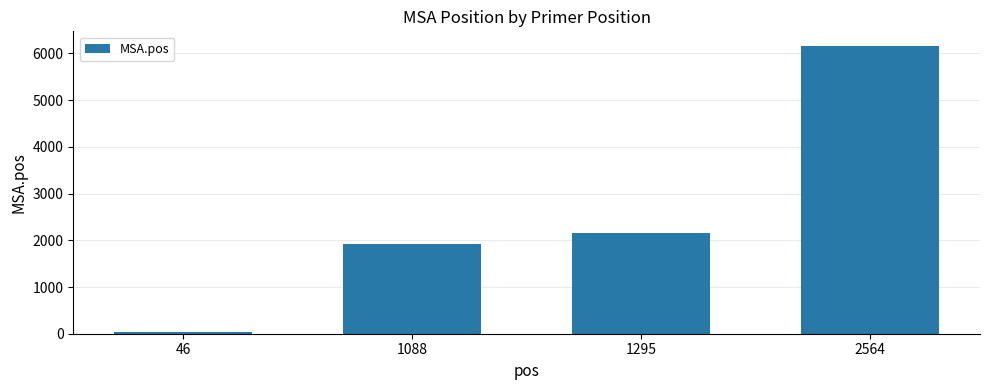

What is the value of the 1st bar from the left?

47